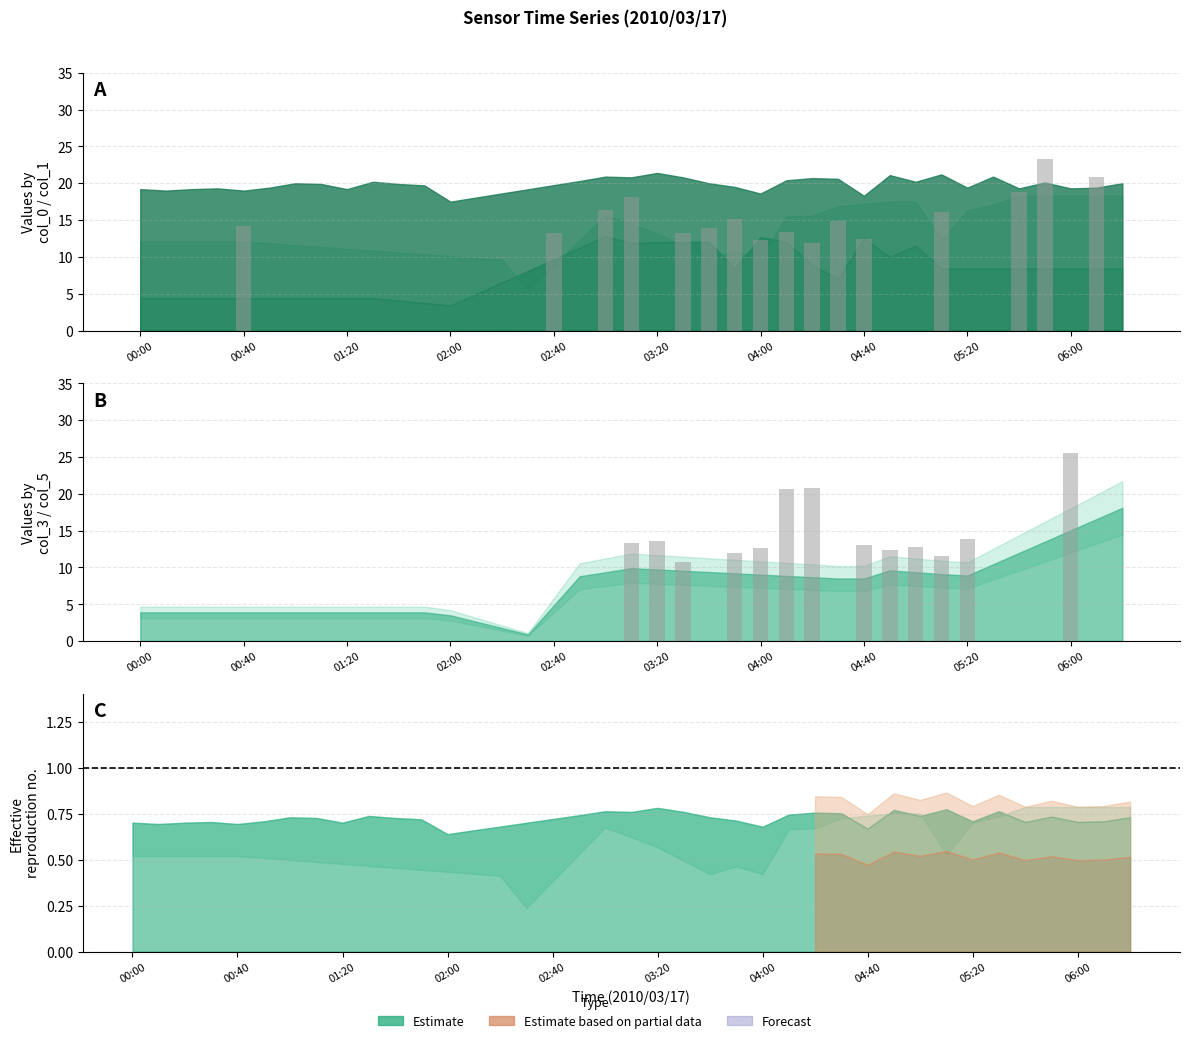

What is the label of the 18th bar from the left?

17